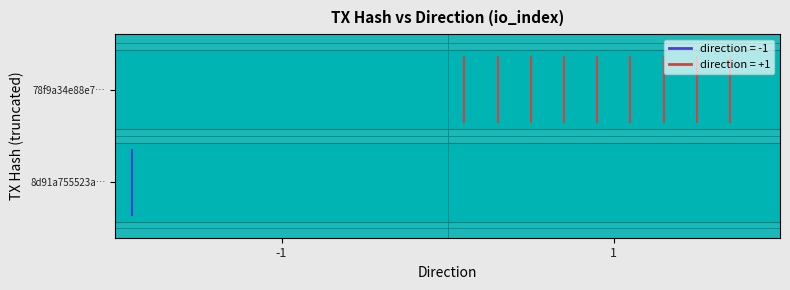

How many values in the dir=-1, io=0 series are below 0?

1